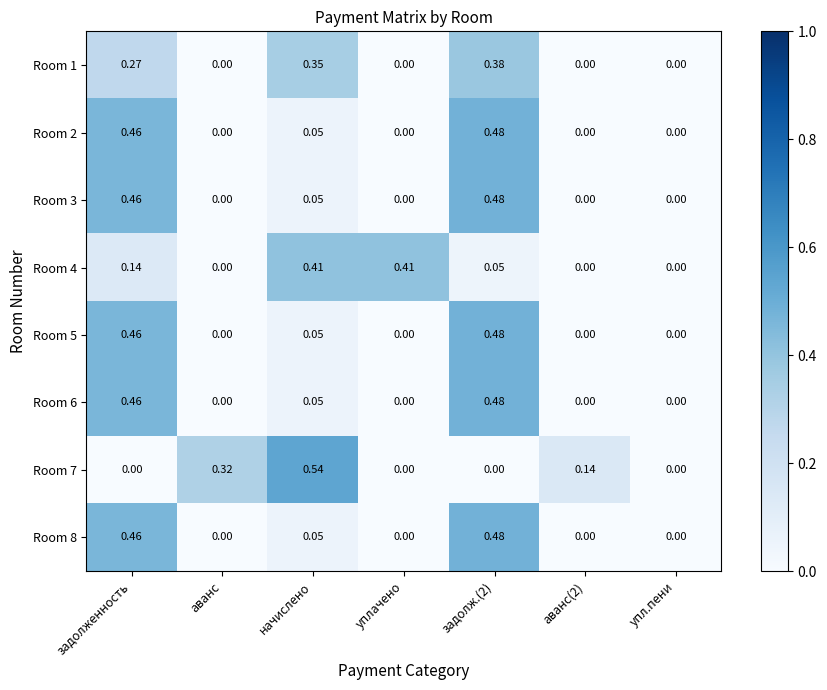

Which category has the highest value in the Room 7 series?

начислено